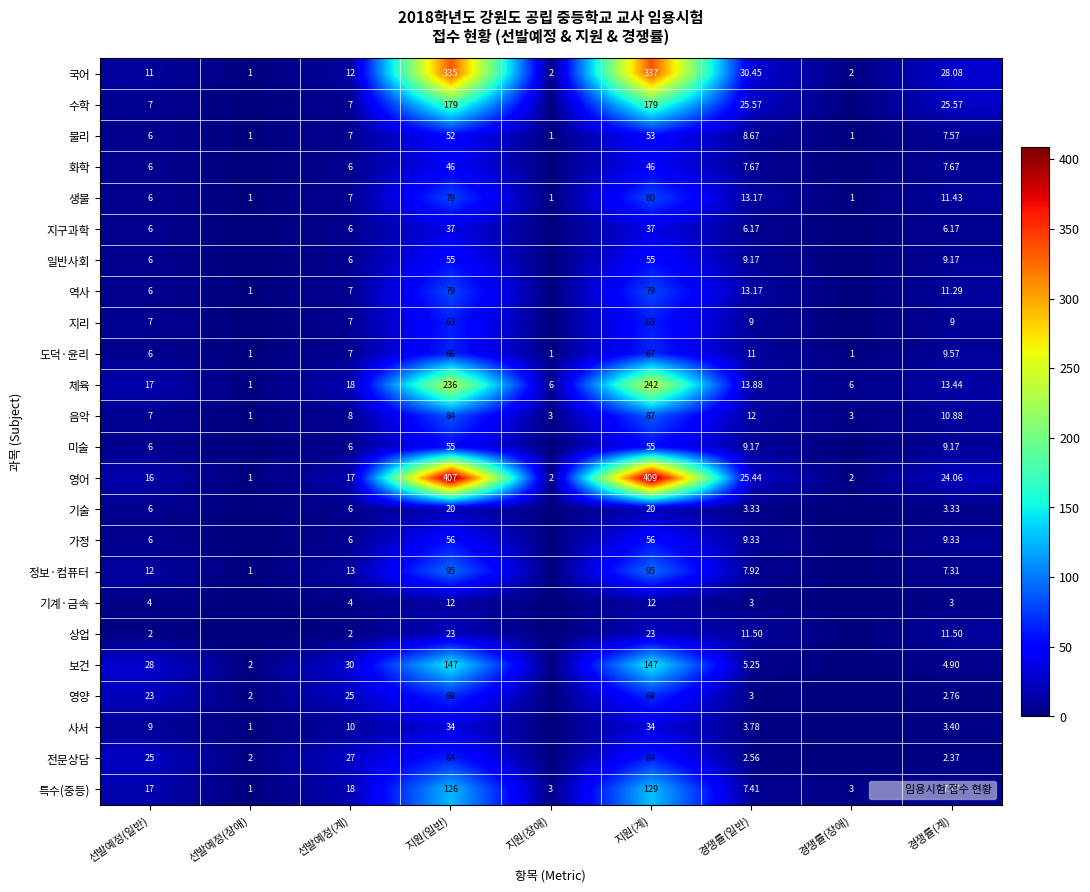

Rank the series by their maximum value, from highest to lowest.

영어, 국어, 체육, 수학, 보건, 특수(중등), 정보·컴퓨터, 음악, 생물, 역사, 영양, 도덕·윤리, 전문상담, 지리, 가정, 일반사회, 미술, 물리, 화학, 지구과학, 사서, 상업, 기술, 기계·금속